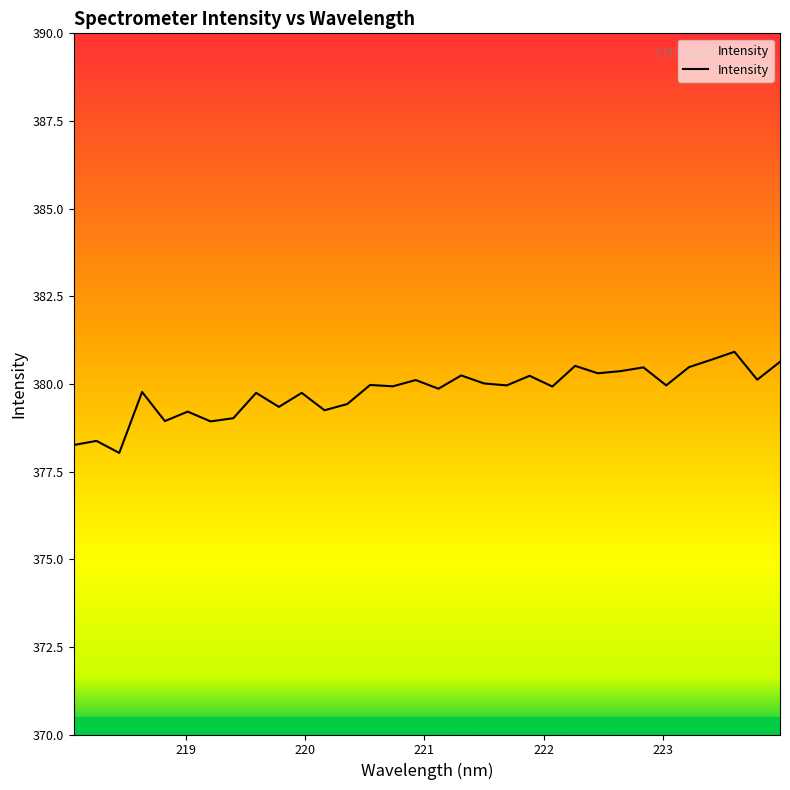

What is the difference between the maximum and minimum values?

2.9